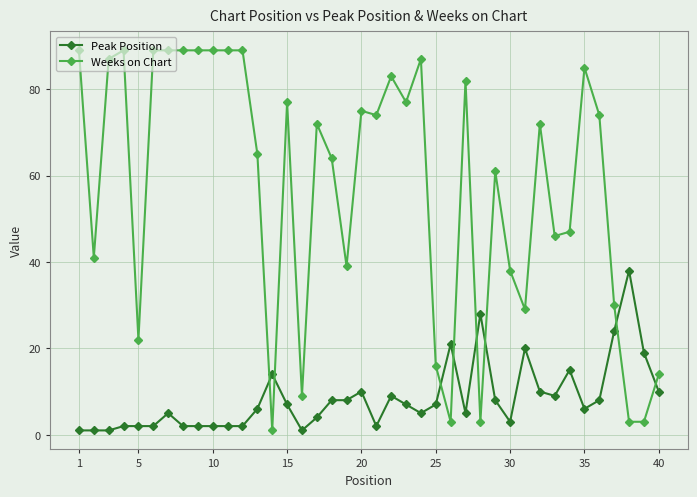

What is the difference between the second highest and second lowest values in the Weeks on Chart series?

86